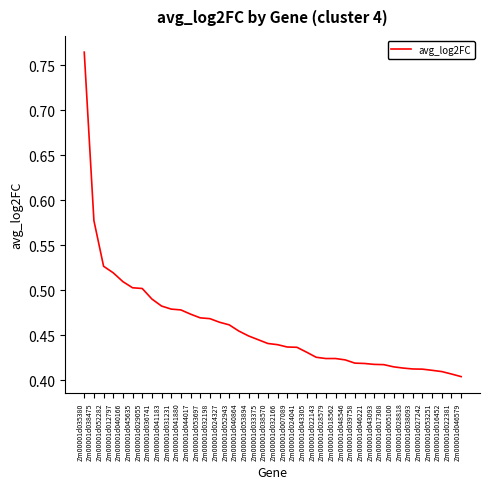

Count the values in the range 0 to 1.

40